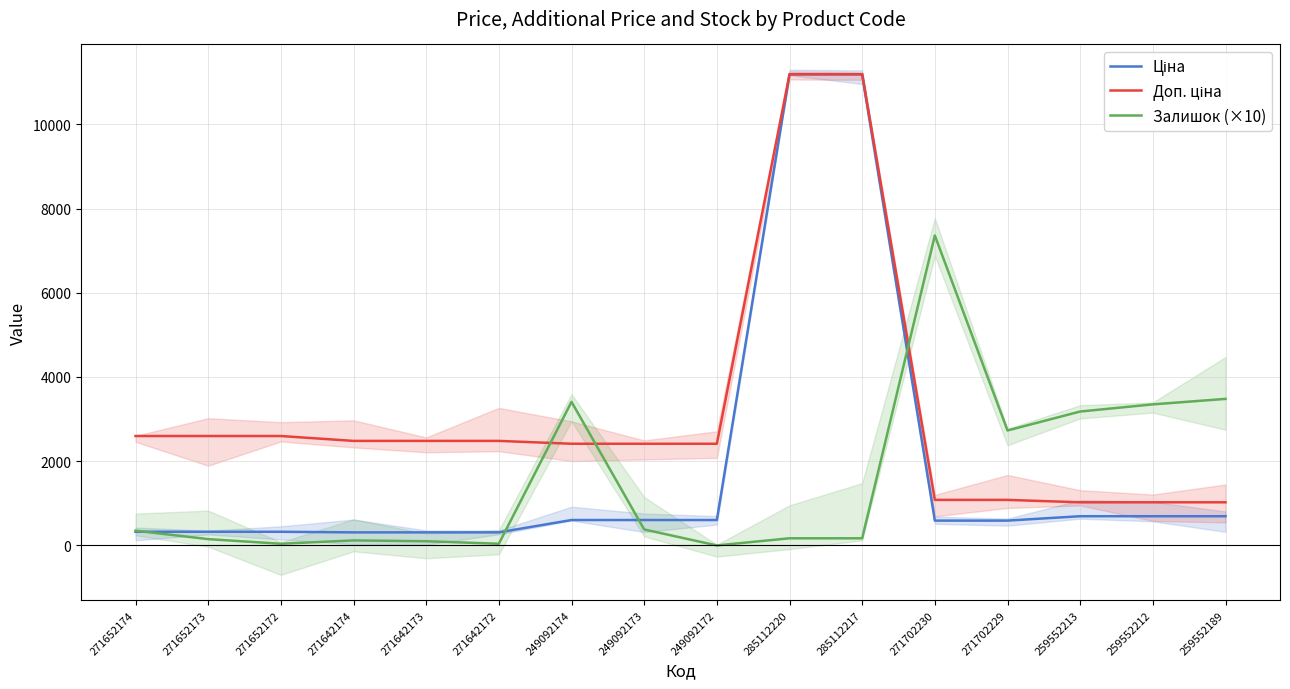

What is the label of the 16th point from the right?

271652174